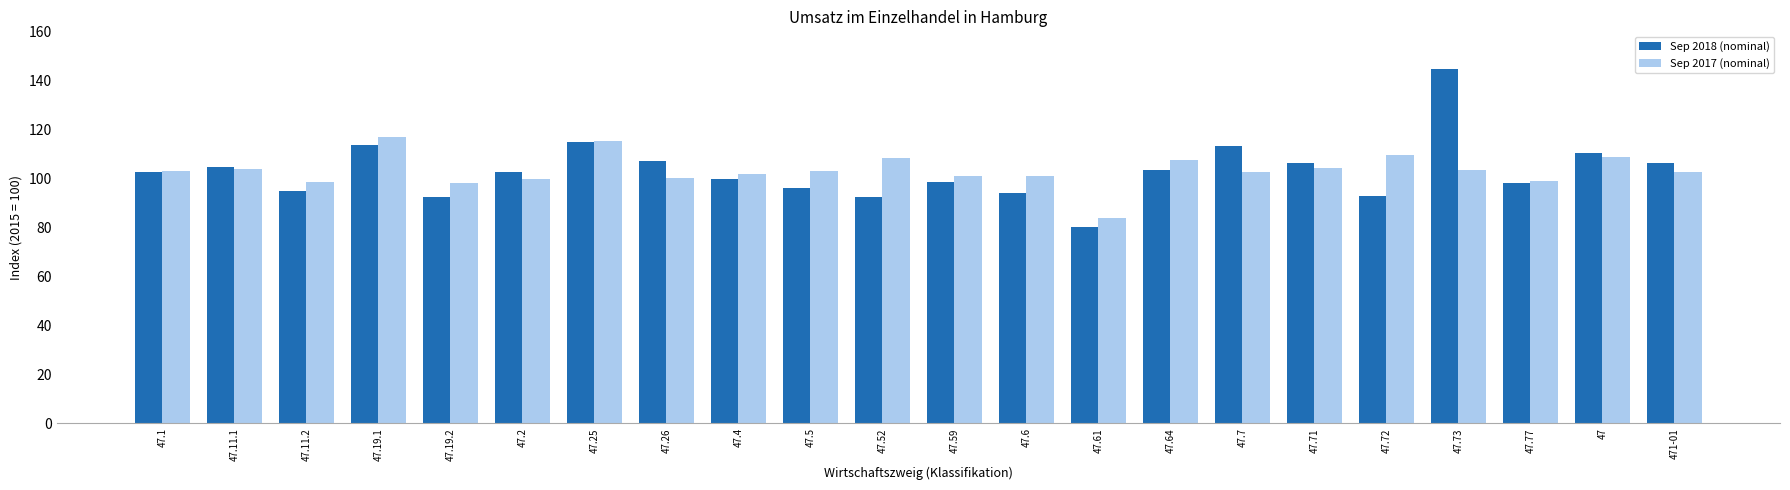

What is the difference between the Sep 2017 (nominal) values at 47.6 and 47.11.2?

2.6